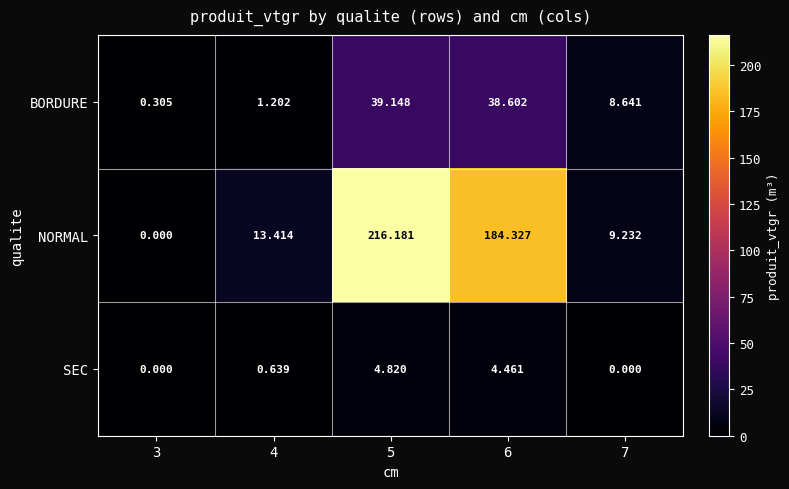

Which series changed the most between 6 and 7?

NORMAL